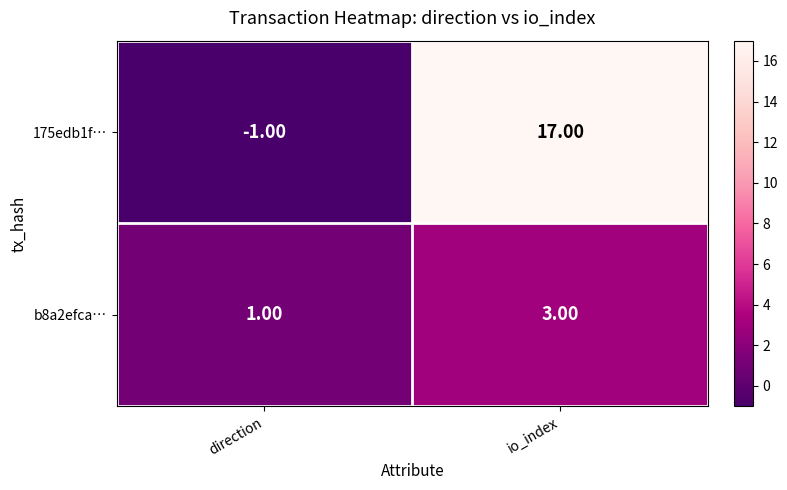

What is the sum of all 175edb1f… values?

16